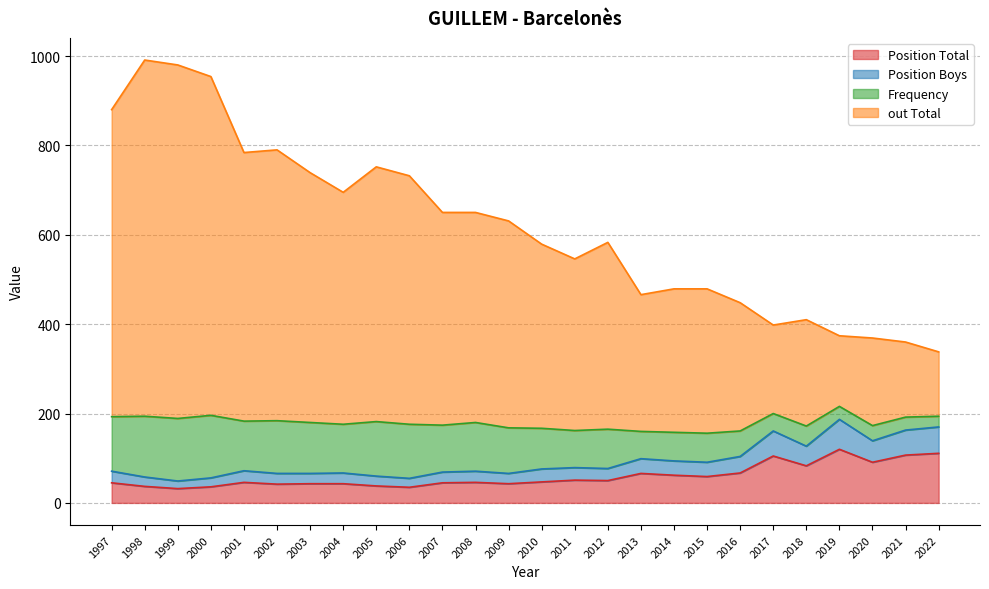

Which series has the largest range (max minus min)?

out Total